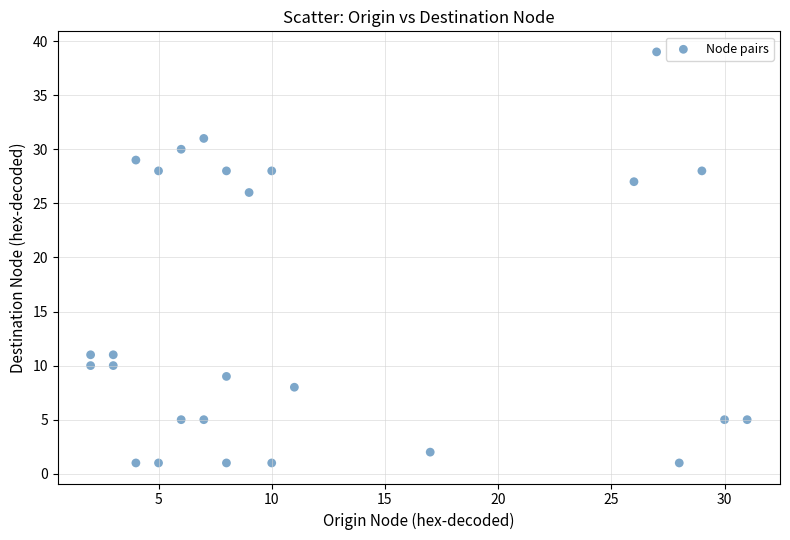

What is the range of Y values (max minus min)?

38